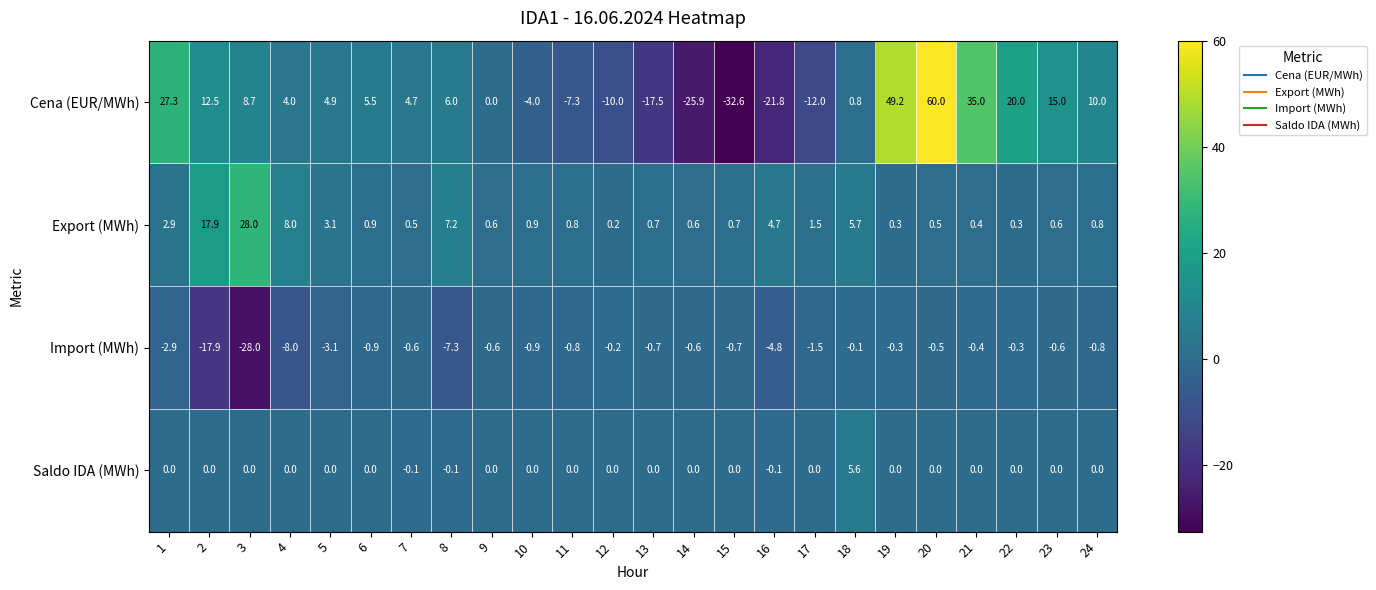

What is the minimum value shown in the chart?

-32.6